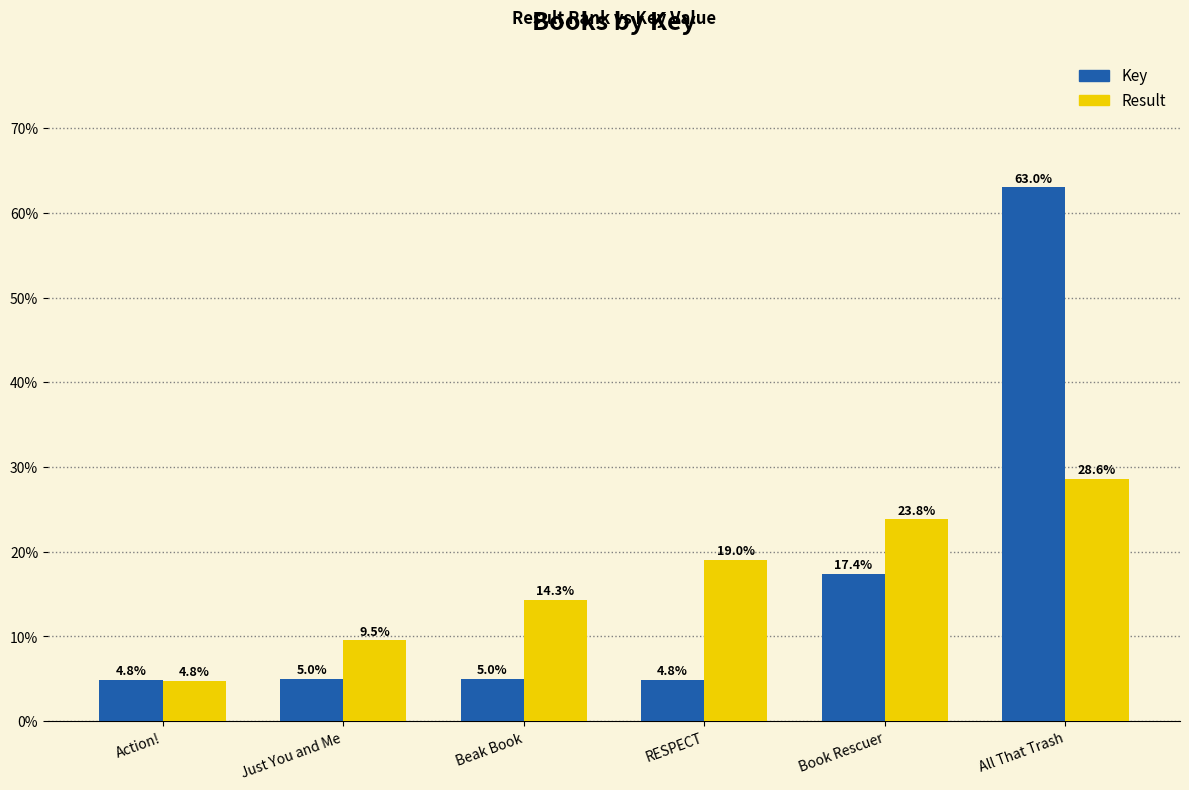

Reading left to right, transcribe all the data shown in this chart.

Key: Action!=4.8	Just You and Me=5.0	Beak Book=5.0	RESPECT=4.8	Book Rescuer=17.4	All That Trash=63.0
Result: Action!=4.8	Just You and Me=9.5	Beak Book=14.3	RESPECT=19.0	Book Rescuer=23.8	All That Trash=28.6